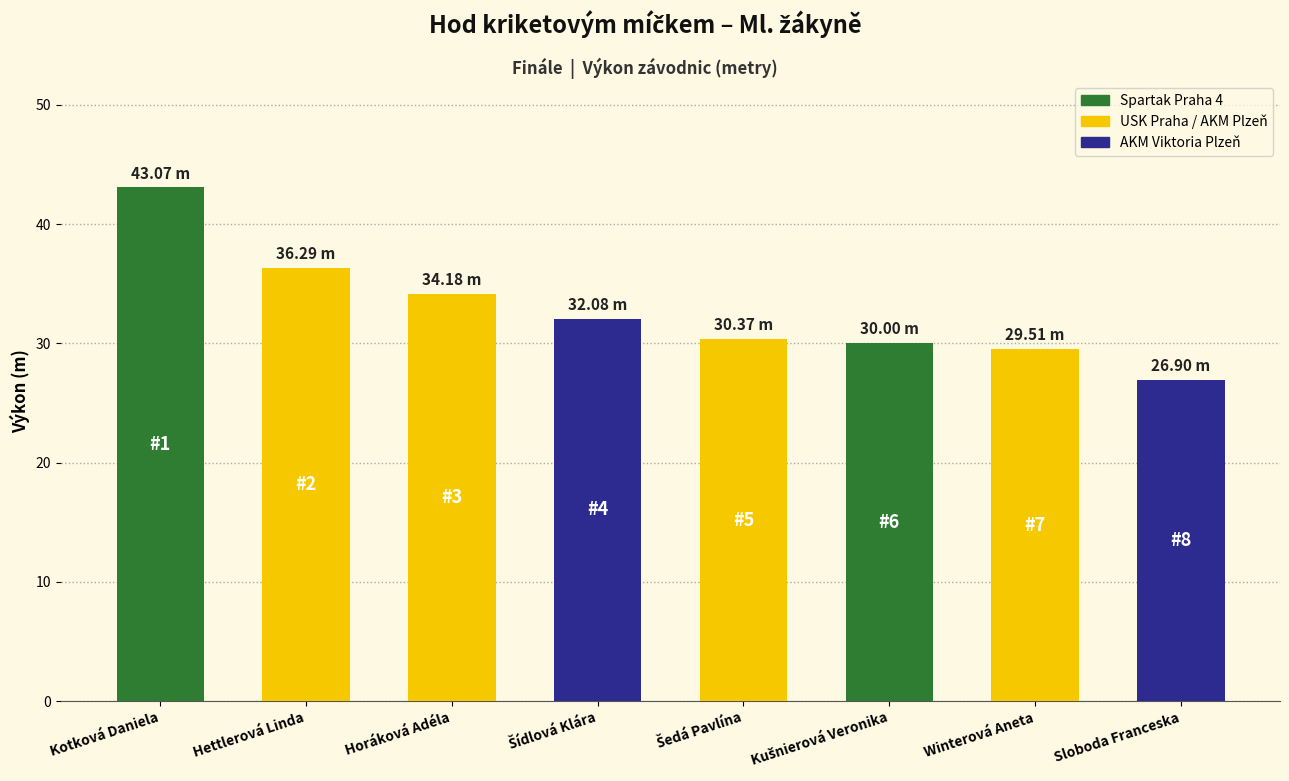

What is the change in value from Horáková Adéla to Sloboda Franceska?

-7.3